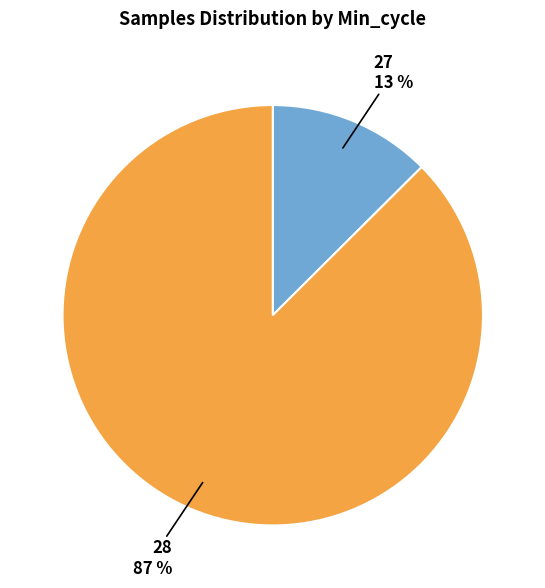

Between 27 and 28, which is larger?

28